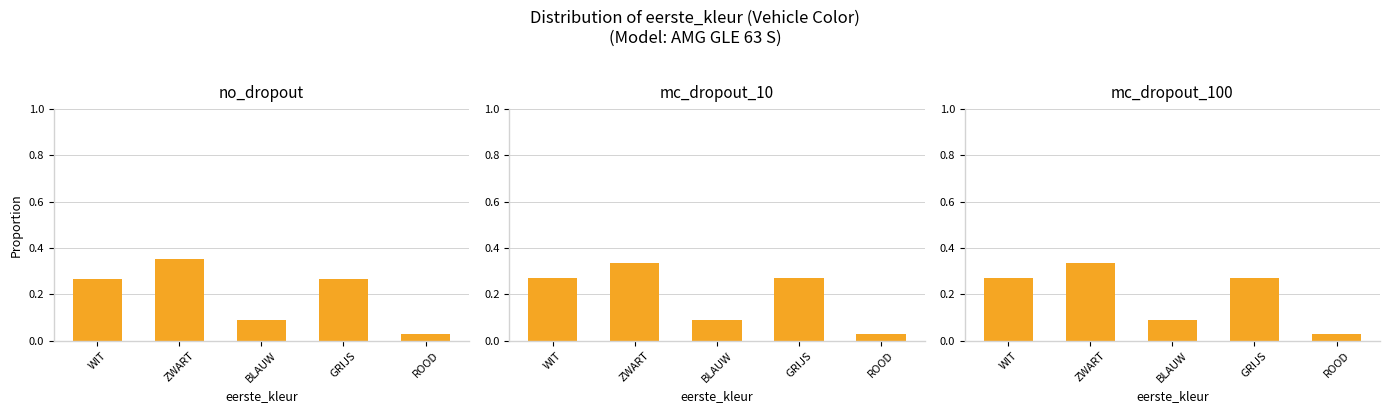

True or false: mc_dropout_10 has a value of 0.1 at WIT.

False